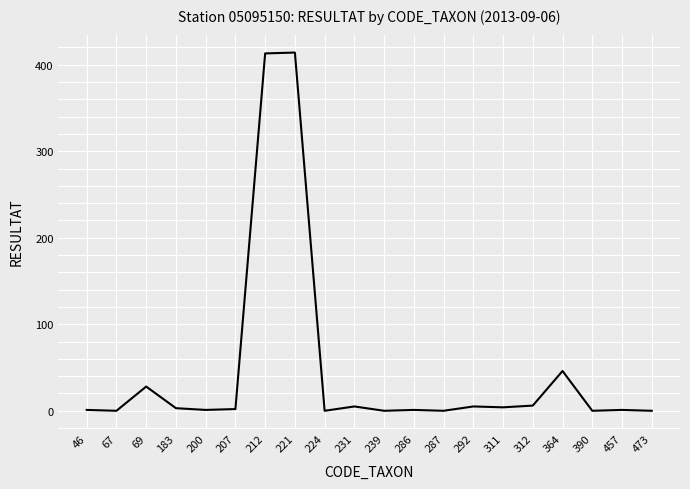

What is the change in value from 69 to 239?

-28